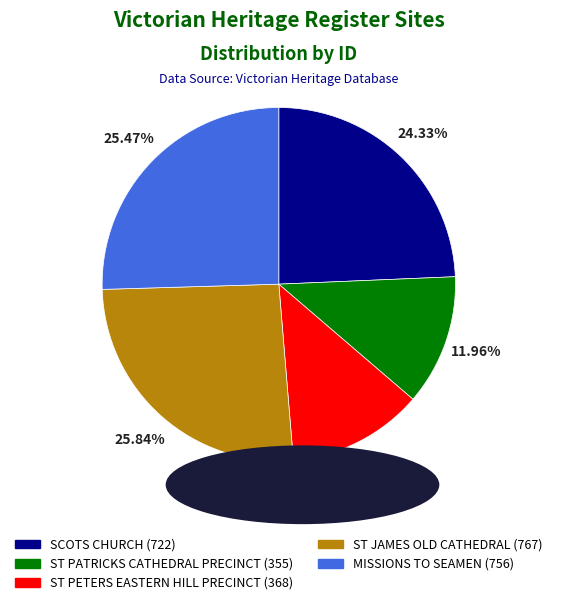

What percentage is the MISSIONS TO SEAMEN slice, to the nearest percent?

25%